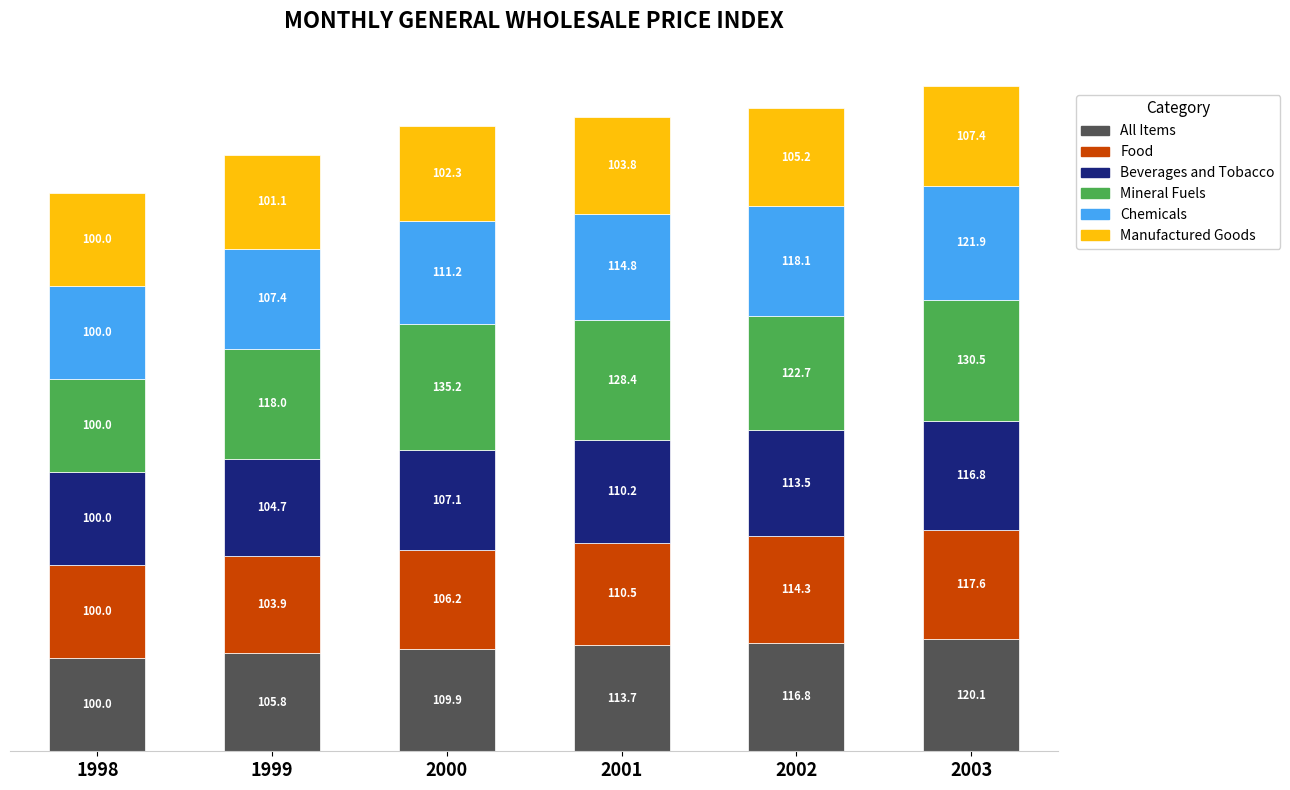

What is the total value across all series at 2000?

671.9